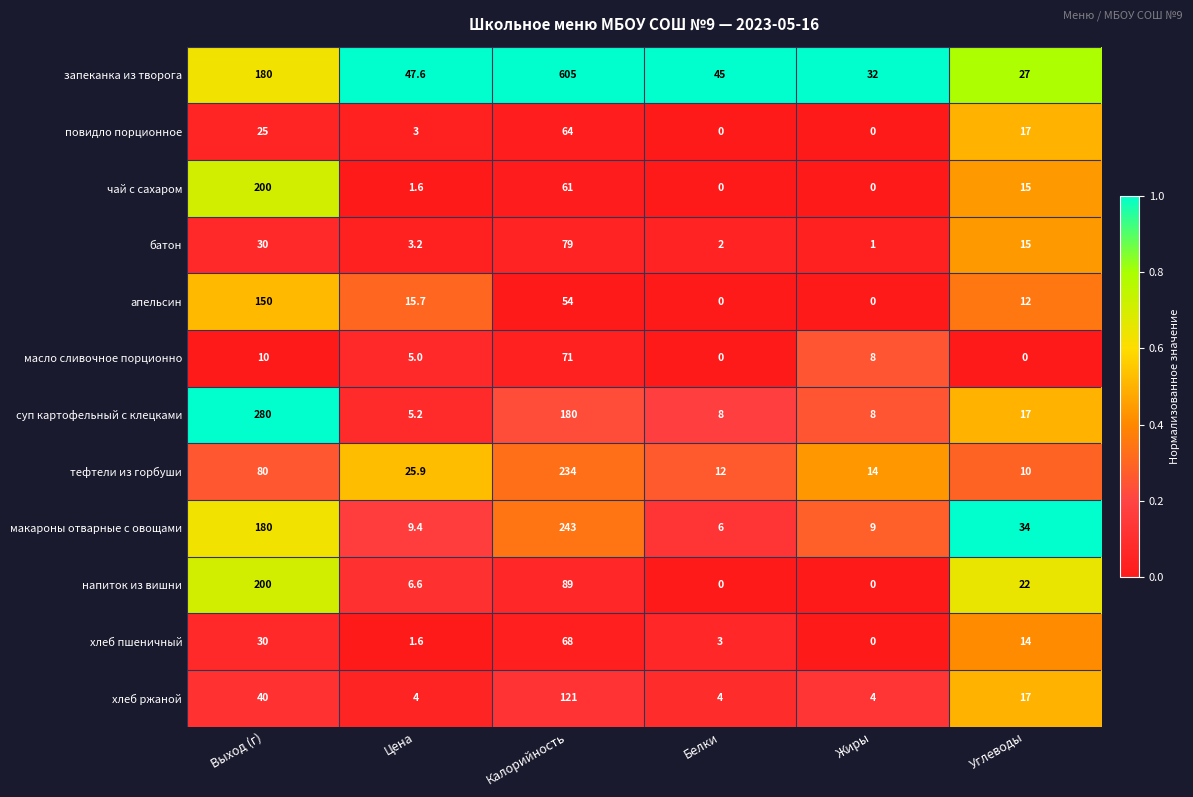

Is it true that апельсин equals -93.6 at Жиры?

False